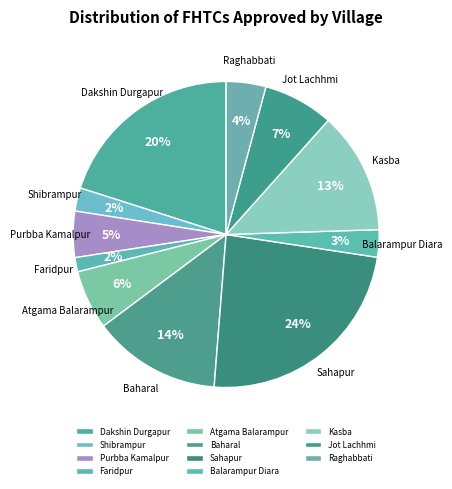

Does any single category account for the majority?

No